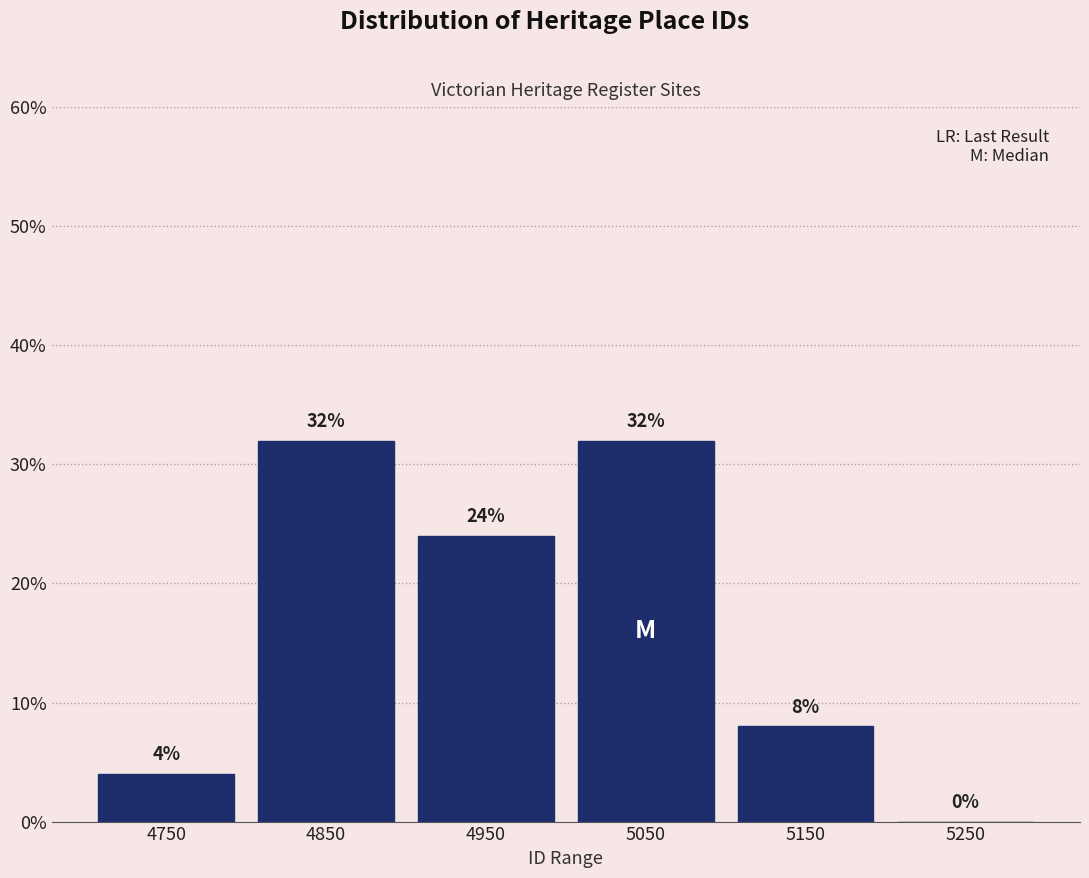

Reading right to left, list all the values displayed in this chart.

5250=0	5150=8	5050=32	4950=24	4850=32	4750=4